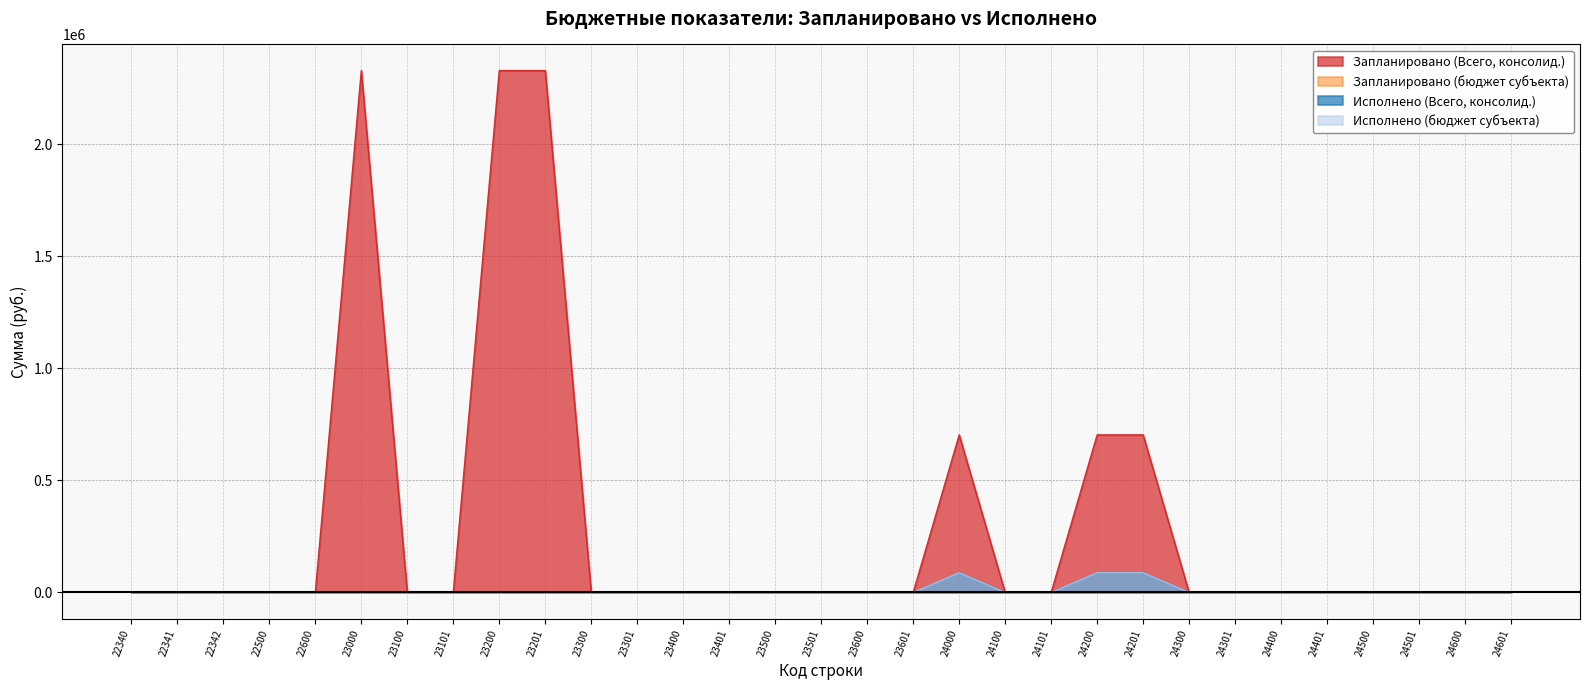

True or false: Исполнено (бюджет субъекта) has more than 1 interior local peaks.

False